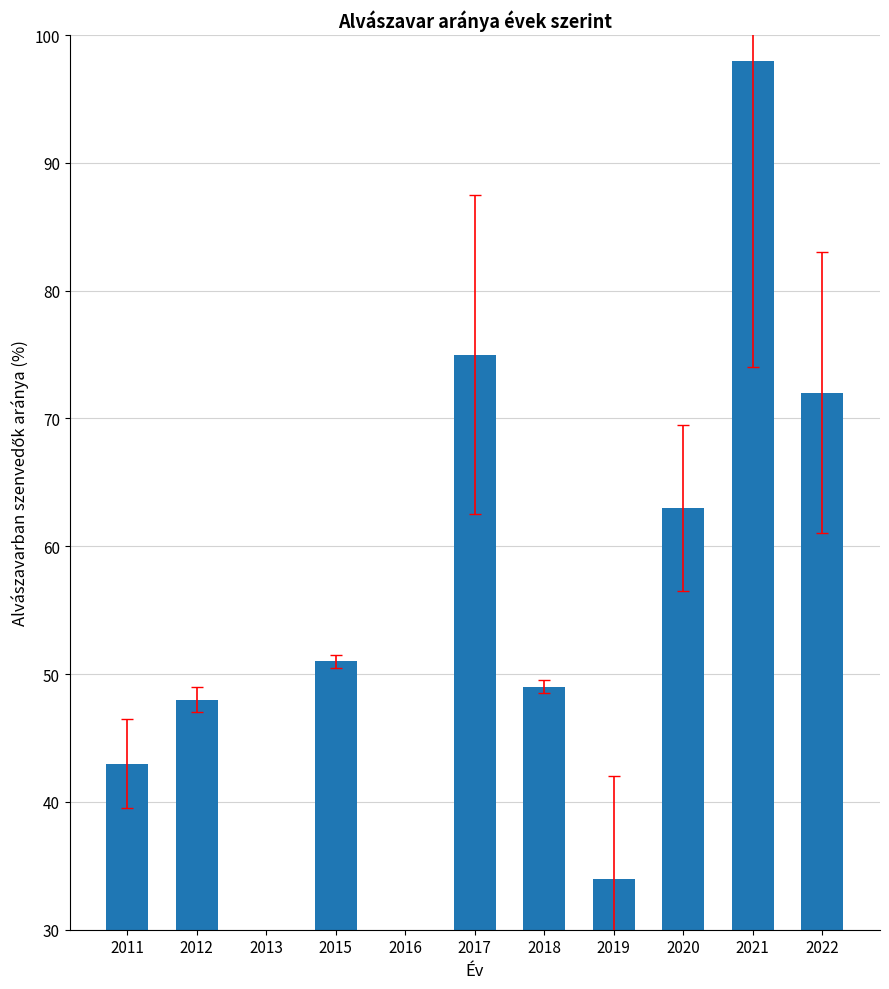

Approximately how many times larger is the value at 2021 compared to 2016?

16.3